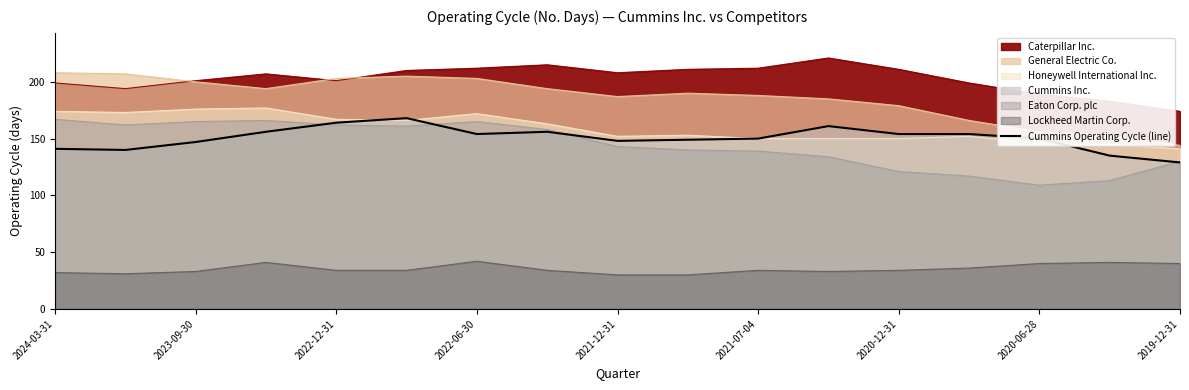

What is the value of the 3rd point from the left?

147